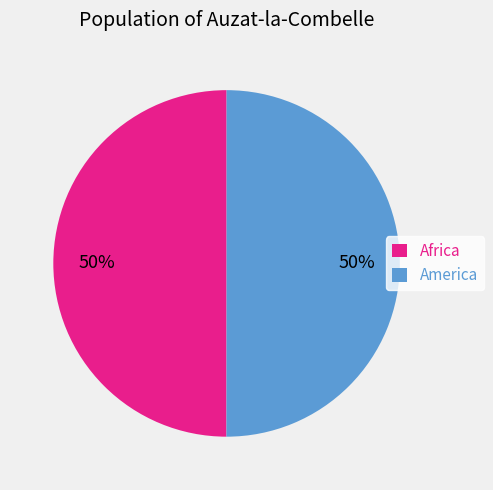

Is it true that Africa is 50% of the pie?

True